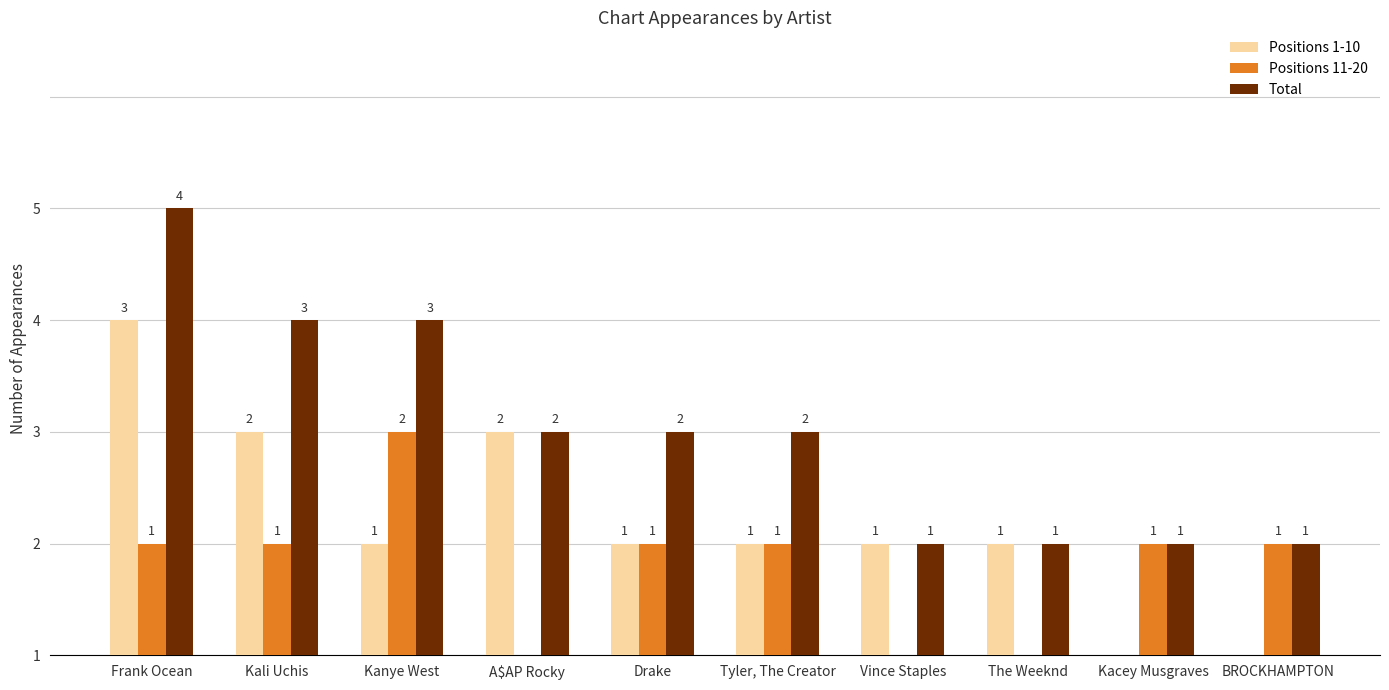

List the series in order of their peak value, highest first.

Total, Positions 1-10, Positions 11-20